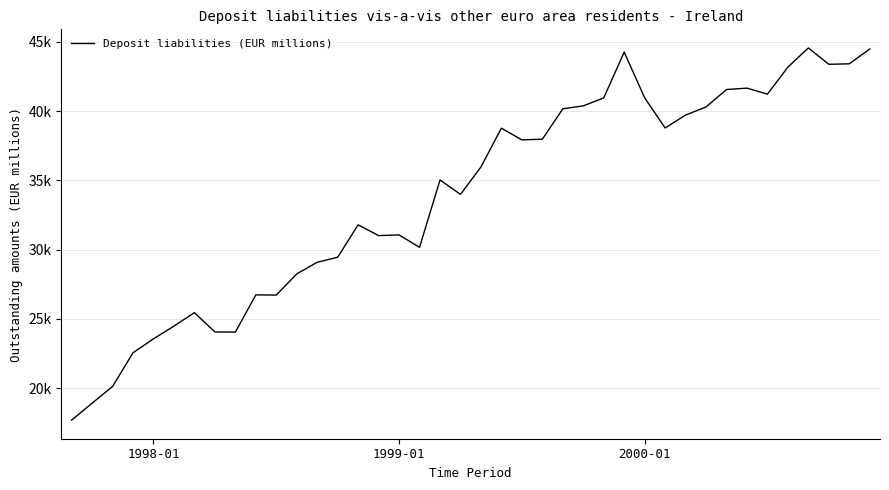

Does the chart display data point markers on the line(s)?

No